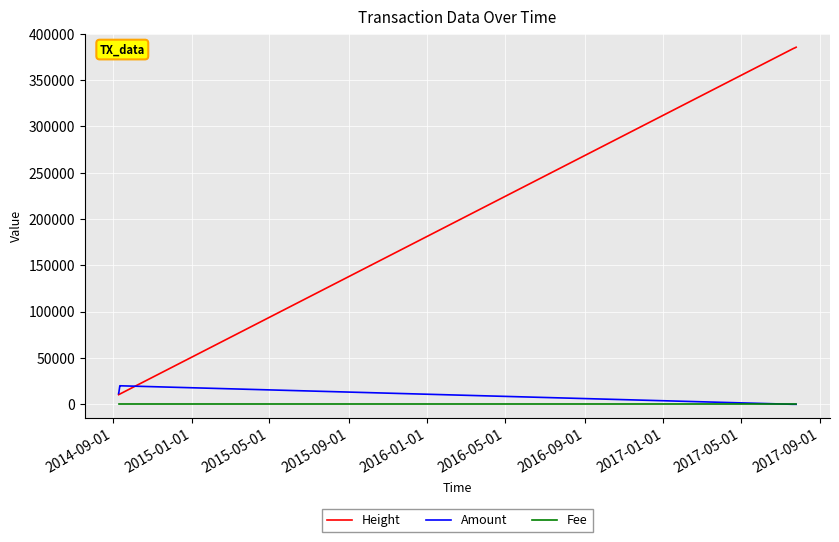

List the series in order of their peak value, lowest first.

Fee, Amount, Height